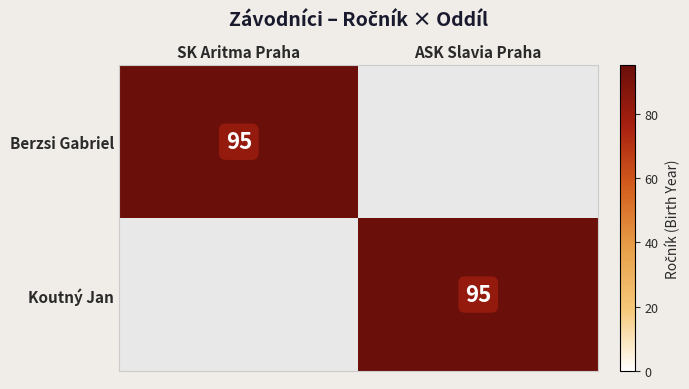

The value of Berzsi Gabriel at SK Aritma Praha is 32. True or false?

False